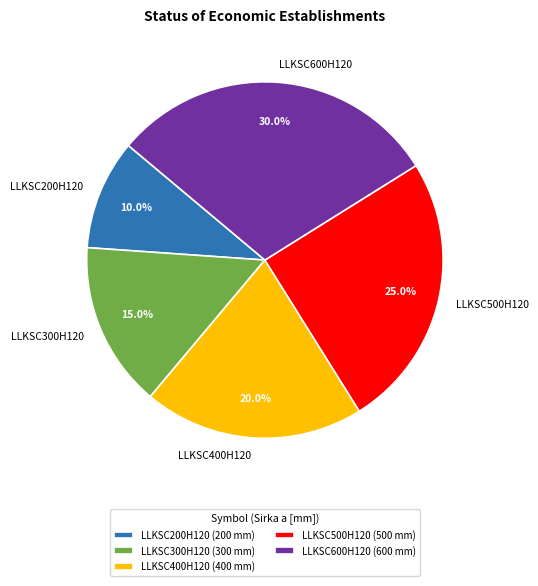

What is the smallest slice in the pie chart?

LLKSC200H120